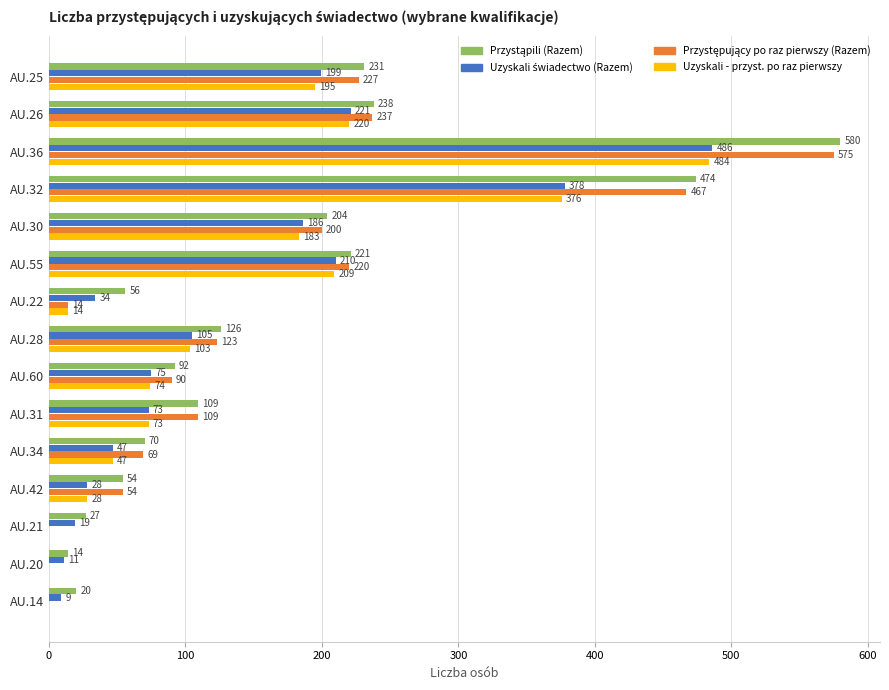

What is the maximum value shown in the chart?

580